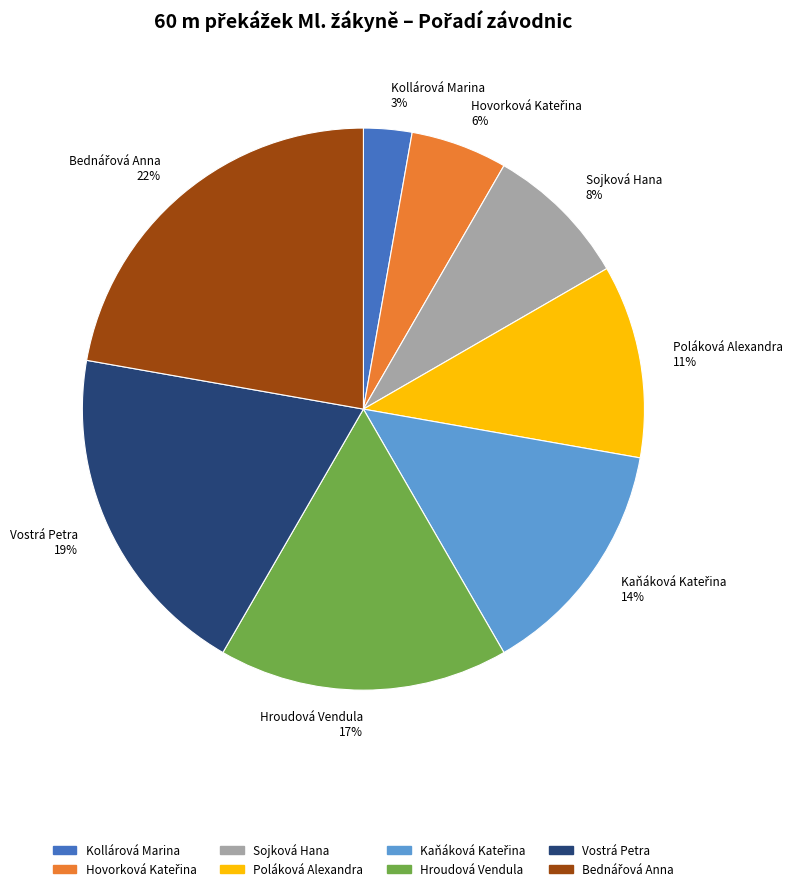

Combined, do Kollárová Marina and Hroudová Vendula account for over 50%?

No